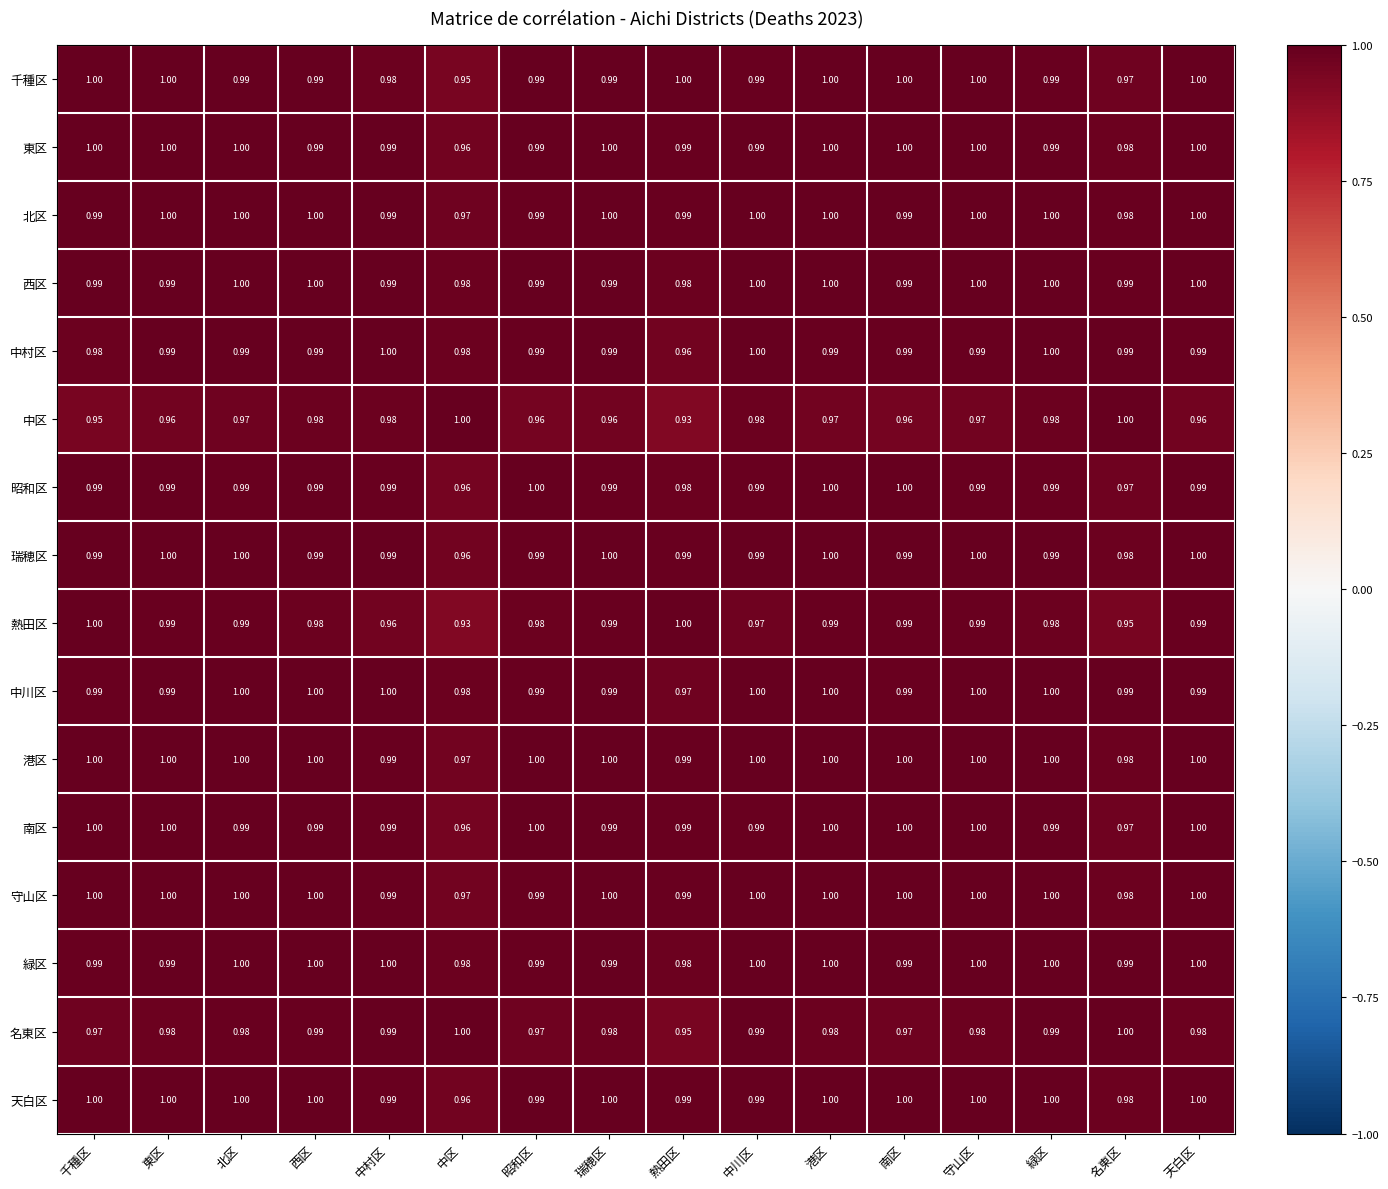

At which label is 東区 closest to 0?

中区